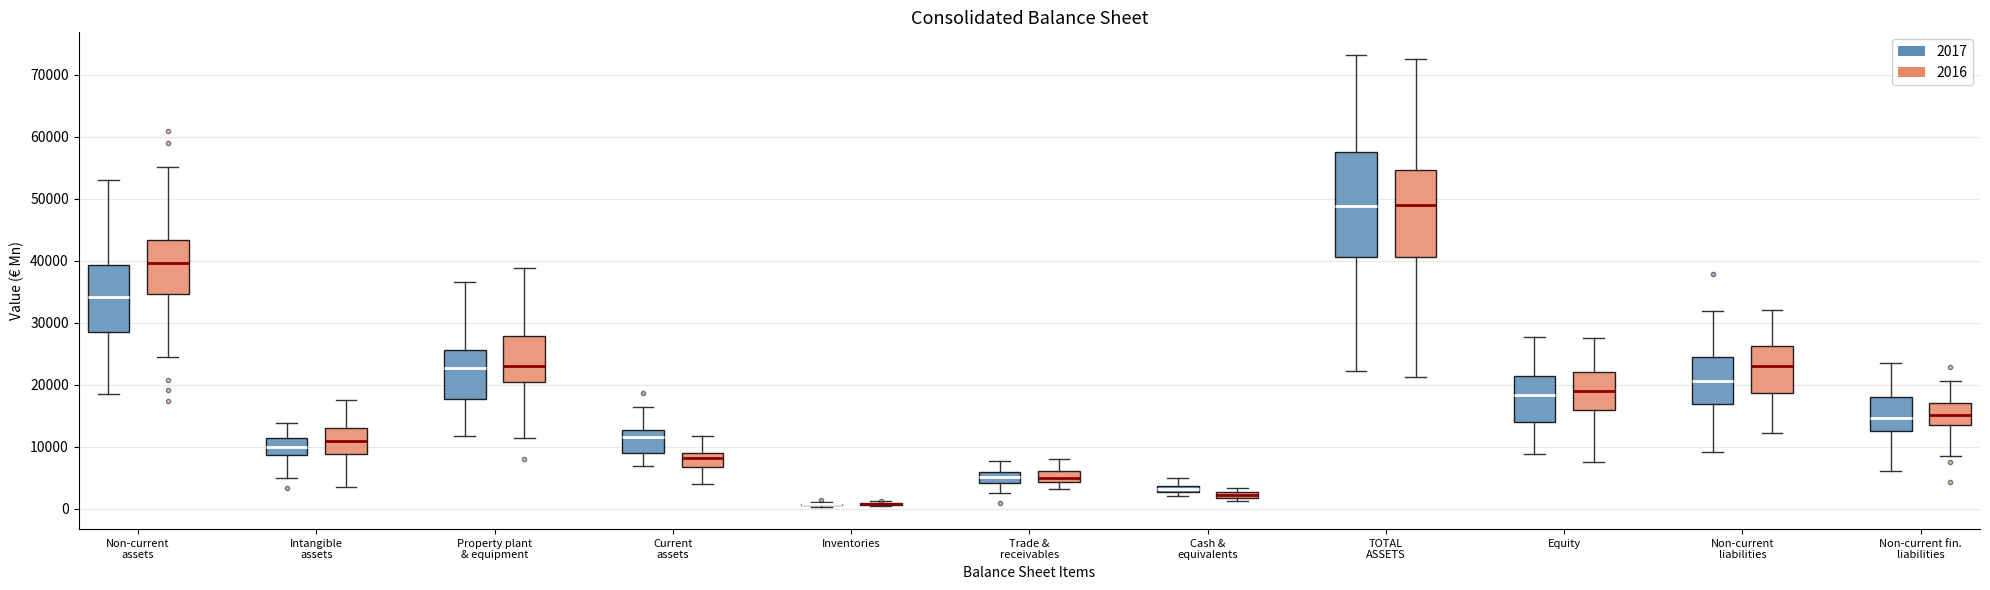

Which box is the tallest, from its lower edge to its upper edge?

TOTAL ASSETS (2017)